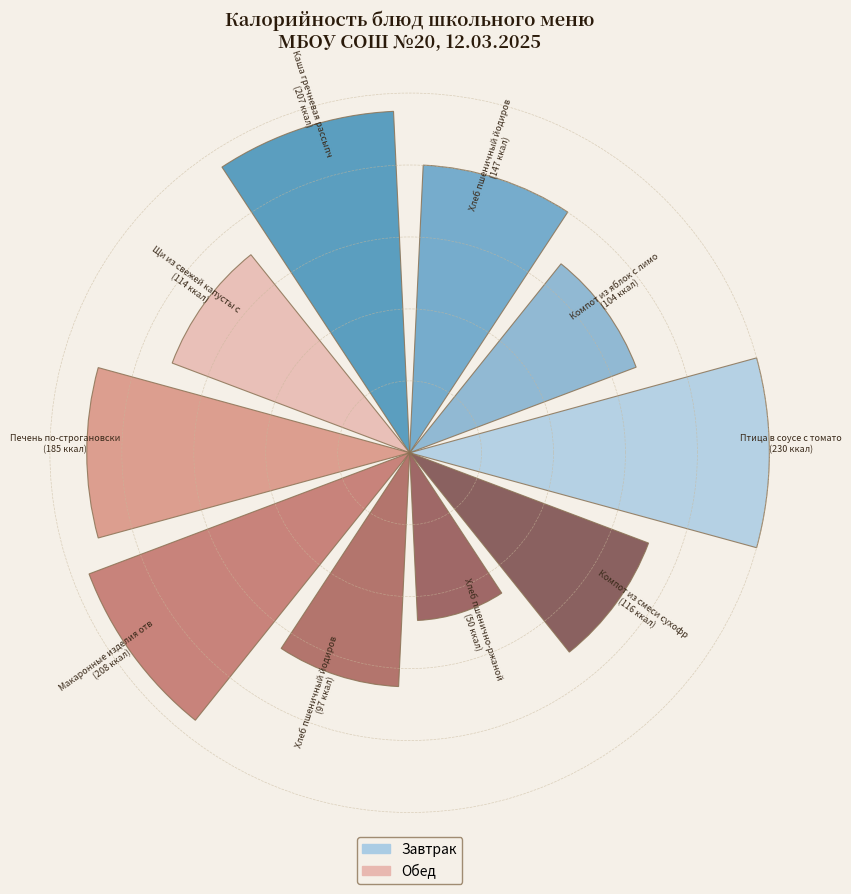

Does the chart contain any negative values?

No